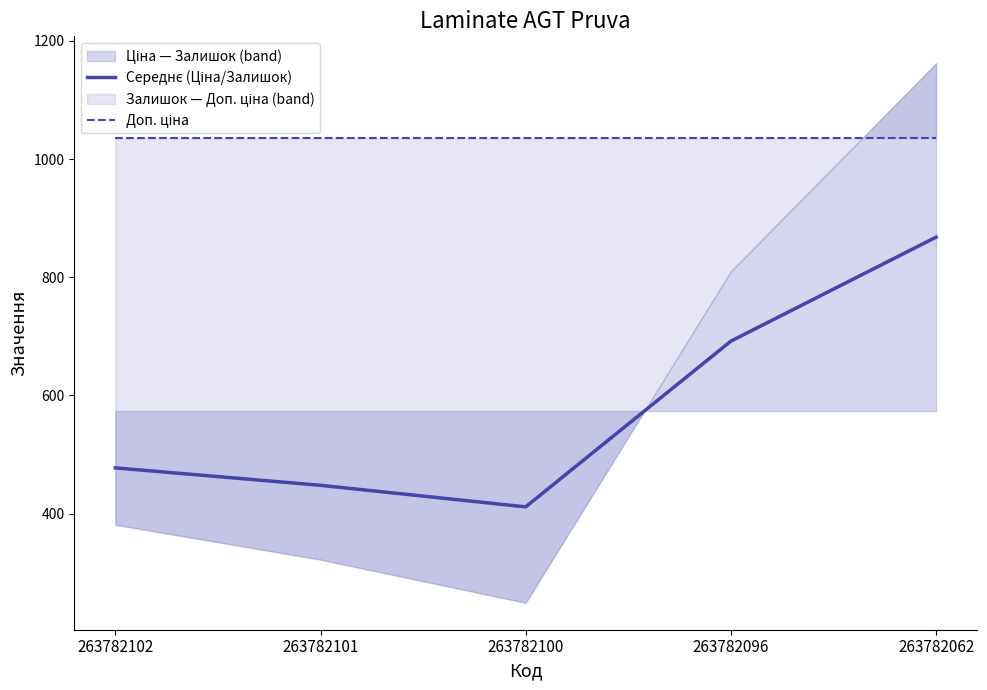

At 263782101, list the series in order from smallest to largest.

Середнє (Ціна/Залишок), Доп. ціна